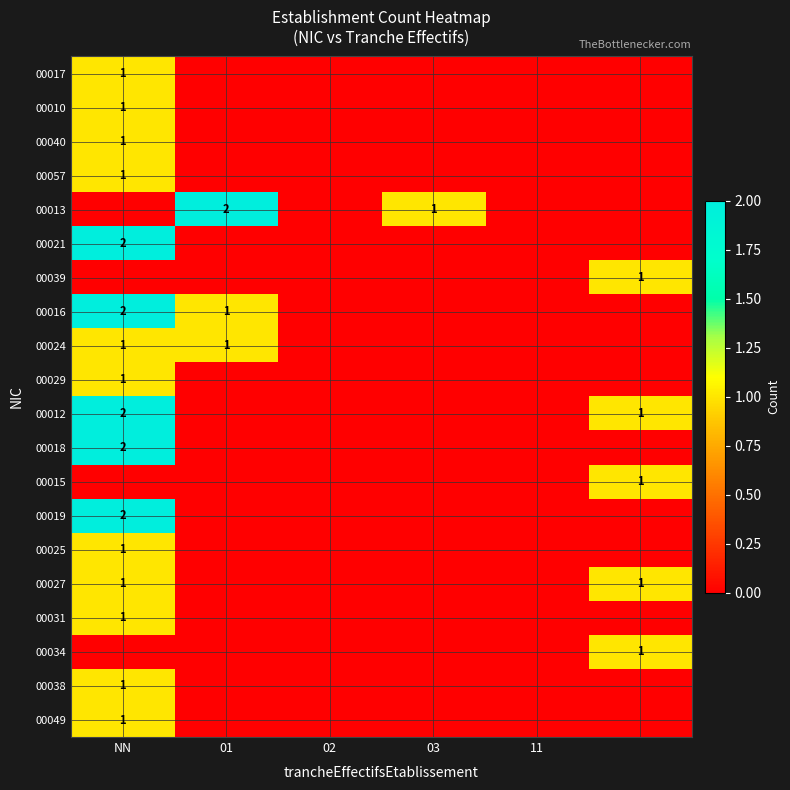

How many distinct data groups are displayed?

20